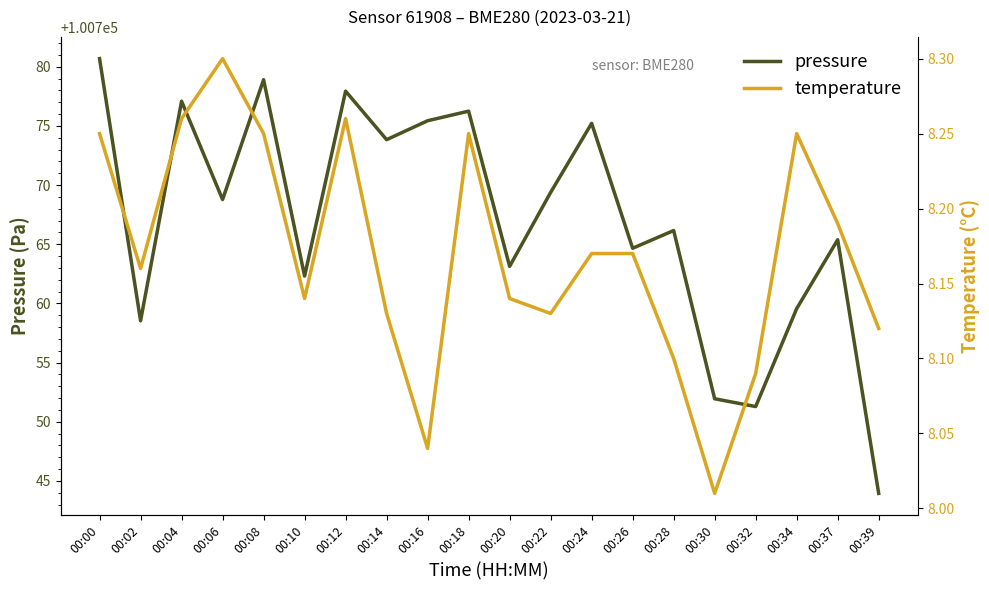

Reading right to left, extract all data points from this chart.

pressure: 00:39=100743.9	00:37=100765.4	00:34=100759.6	00:32=100751.3	00:30=100751.9	00:28=100766.2	00:26=100764.7	00:24=100775.2	00:22=100769.4	00:20=100763.1	00:18=100776.2	00:16=100775.4	00:14=100773.8	00:12=100777.9	00:10=100762.3	00:08=100778.9	00:06=100768.8	00:04=100777.1	00:02=100758.5	00:00=100780.7
temperature: 00:39=8.1	00:37=8.2	00:34=8.2	00:32=8.1	00:30=8.0	00:28=8.1	00:26=8.2	00:24=8.2	00:22=8.1	00:20=8.1	00:18=8.2	00:16=8.0	00:14=8.1	00:12=8.3	00:10=8.1	00:08=8.2	00:06=8.3	00:04=8.3	00:02=8.2	00:00=8.2